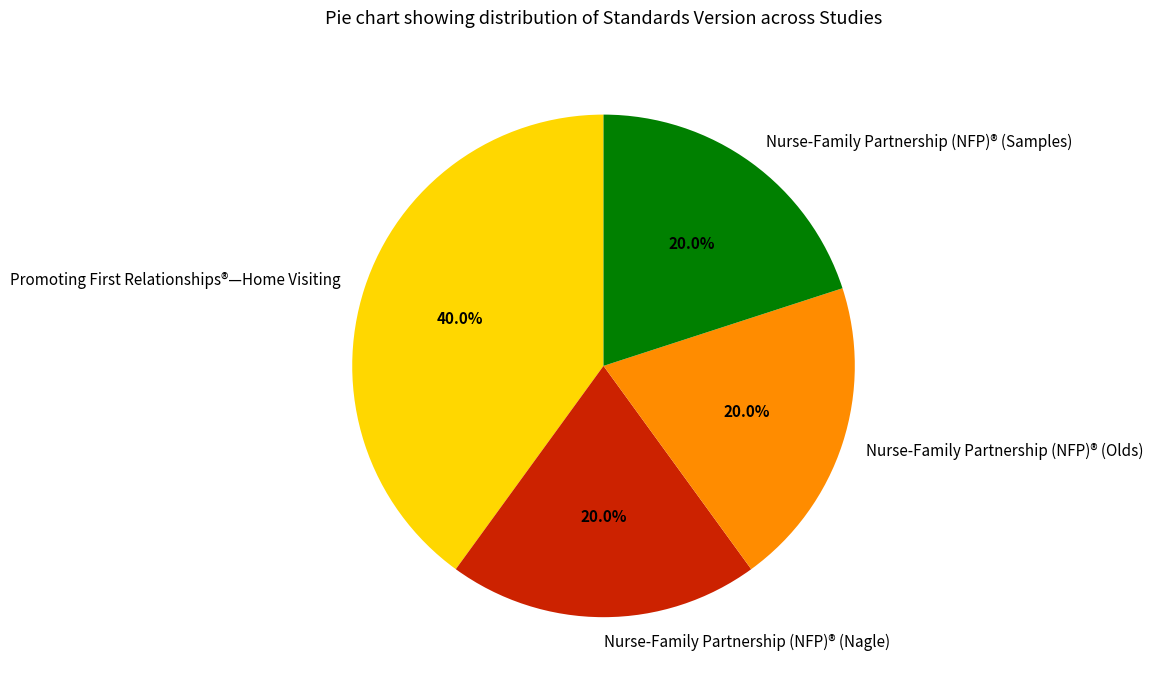

To the nearest percent, what is the average slice percentage?

25%